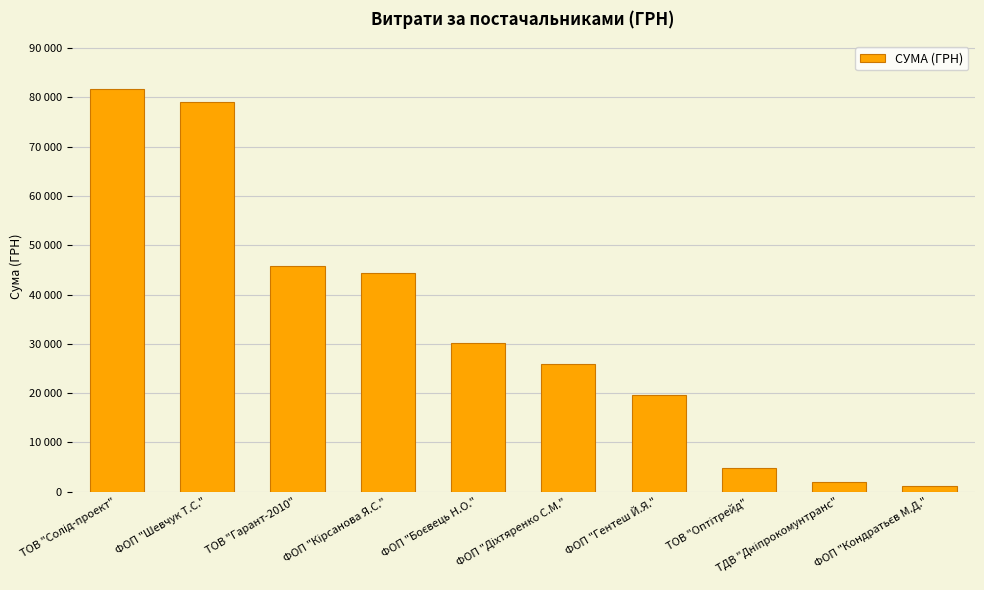

The chart shows a value of 26000.0 at ФОП "Діхтяренко С.М.". True or false?

True